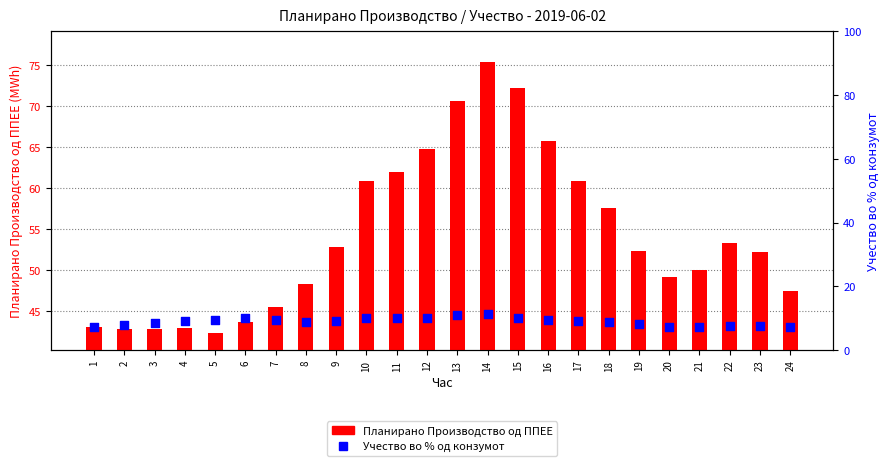

Which series has the largest Y range (max minus min)?

Планирано Производство од ППЕЕ